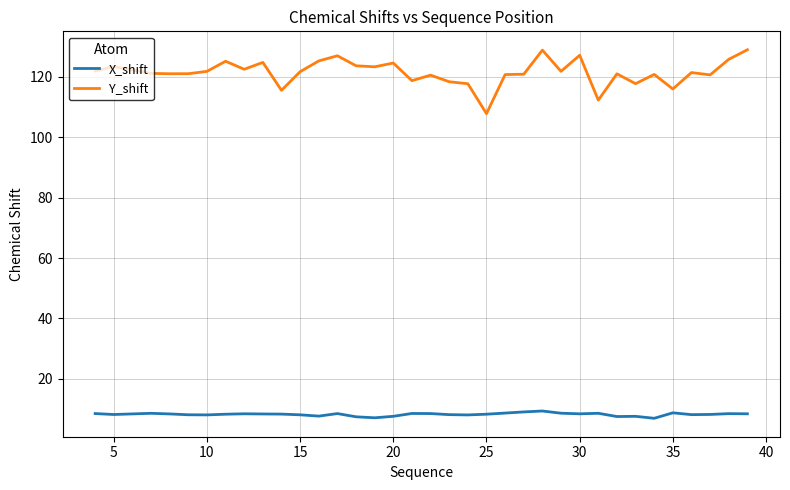

True or false: X_shift and Y_shift intersect in this chart.

False